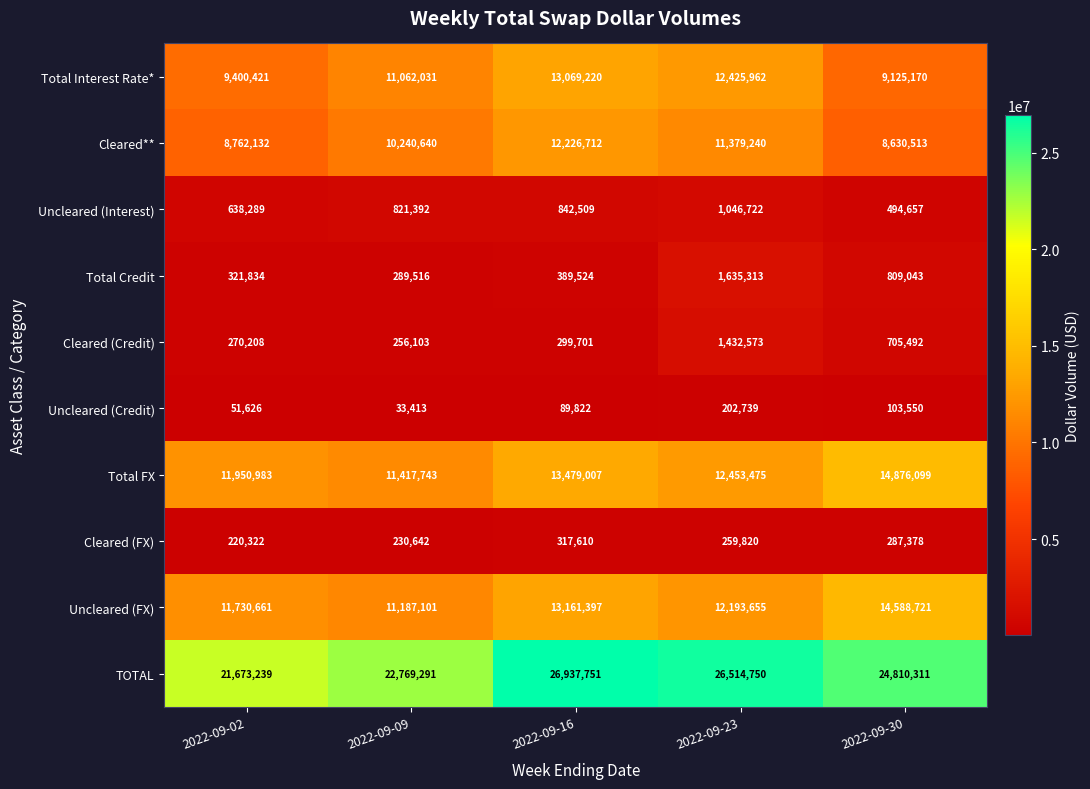

At how many categories does at least one series exceed 7022842?

5